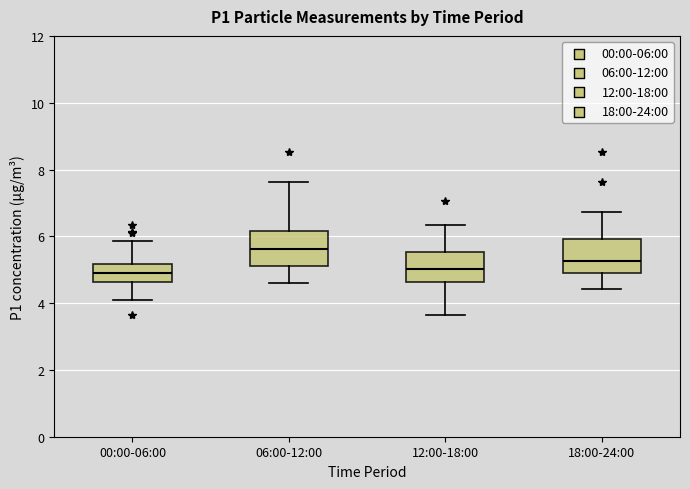

Where is the lower edge of the box for 18:00-24:00 on the y-axis? The values are not printed on the chart, so give them approximately, as read against the axis.

5.0